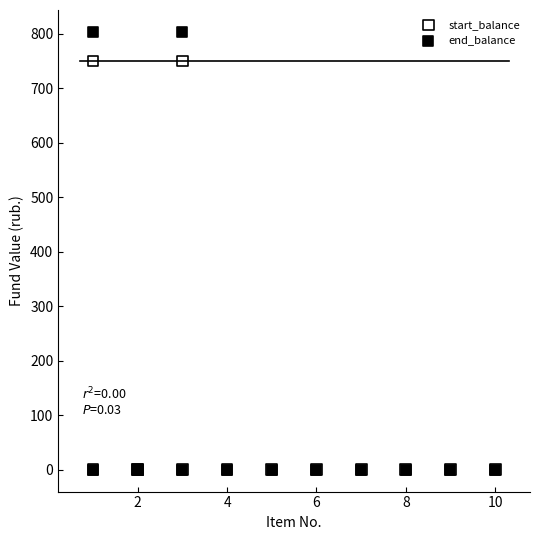

What are all the series names shown in the legend?

start_balance, end_balance